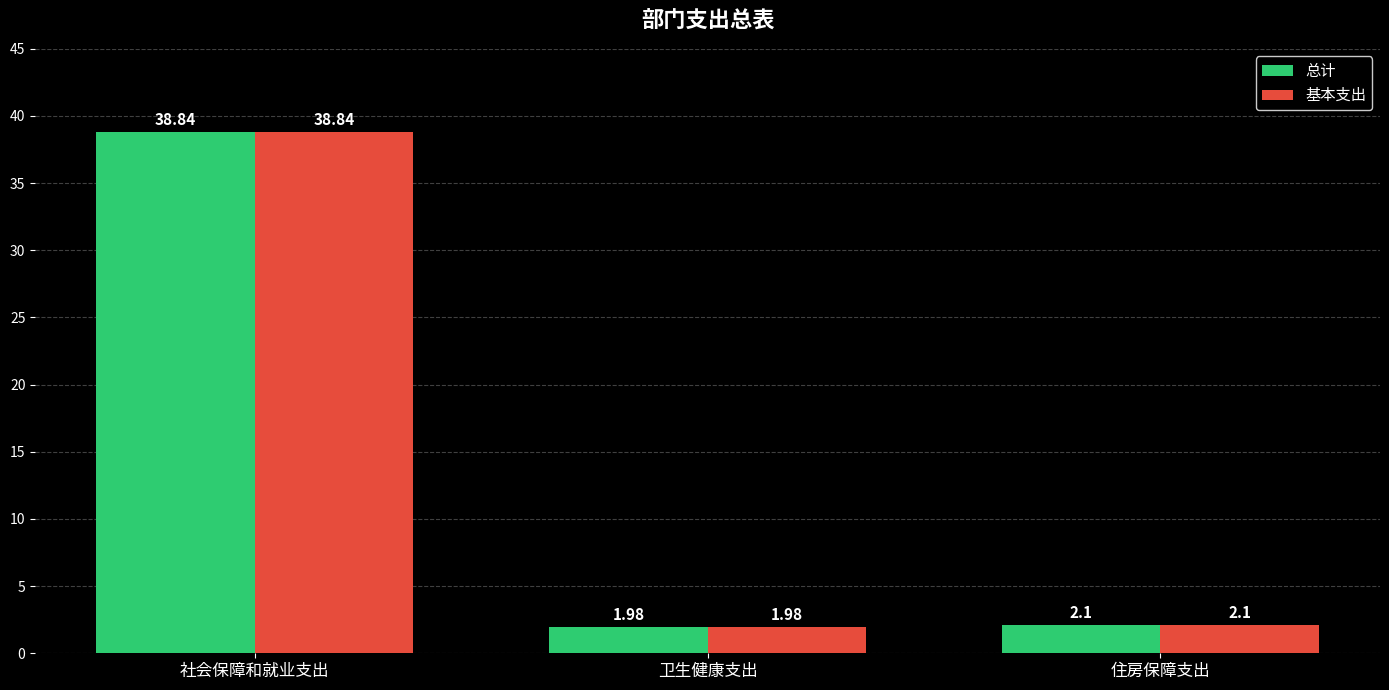

Which category has the lowest value across all series?

卫生健康支出